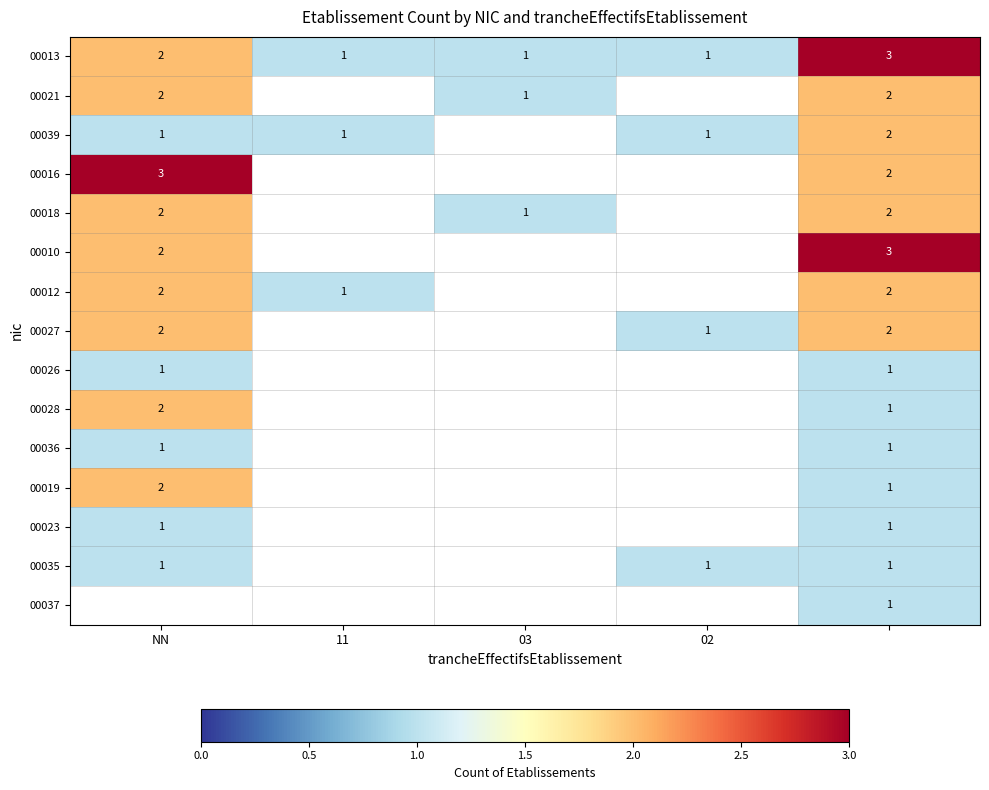

Which has a higher value, 11 or 4?

4